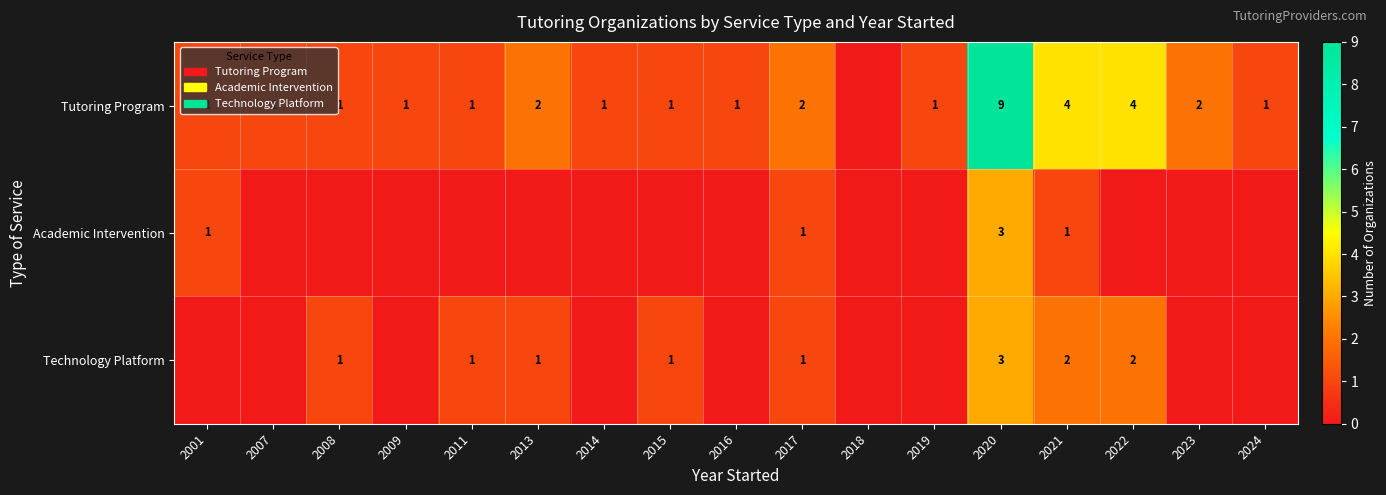

The Academic Intervention series shows 3 at 2020. True or false?

True